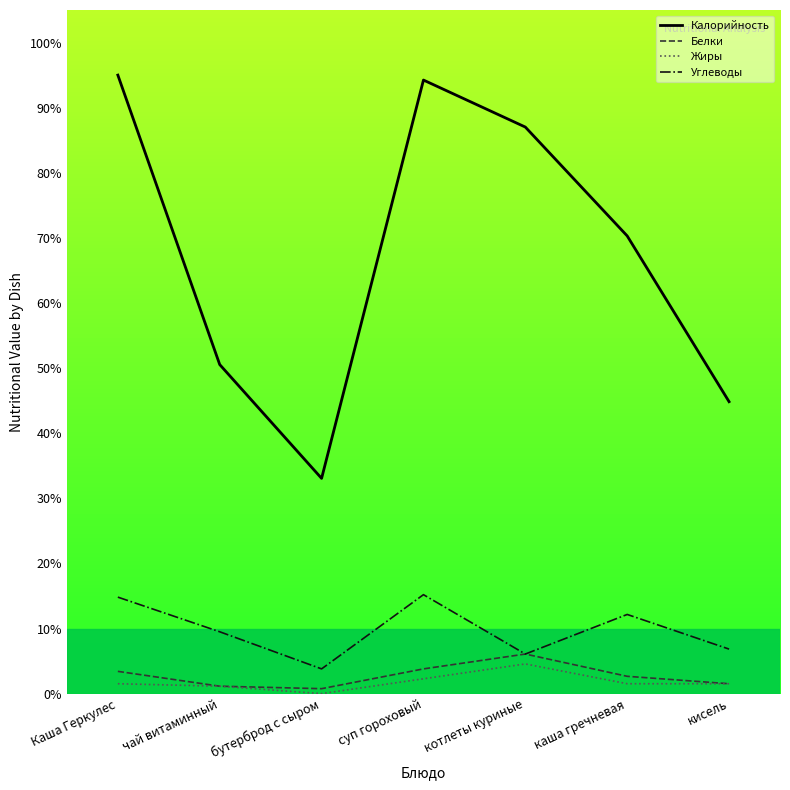

Where is Углеводы nearest to the value 9?

чай витаминный